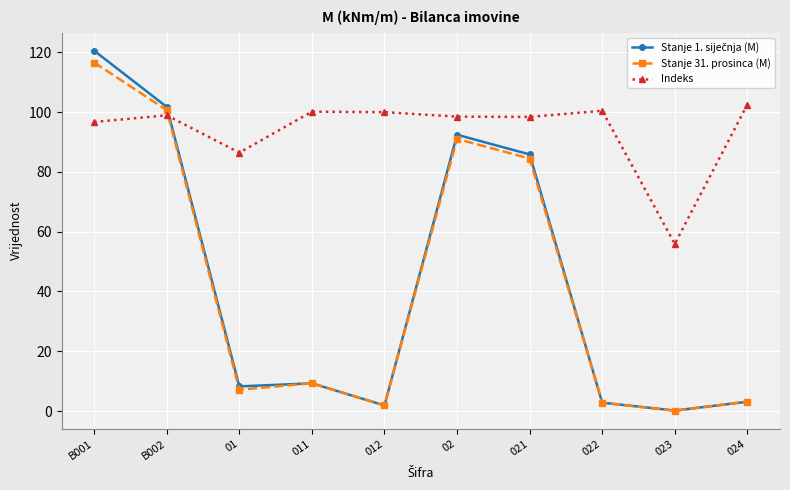

Which label corresponds to the largest value in the chart?

B001